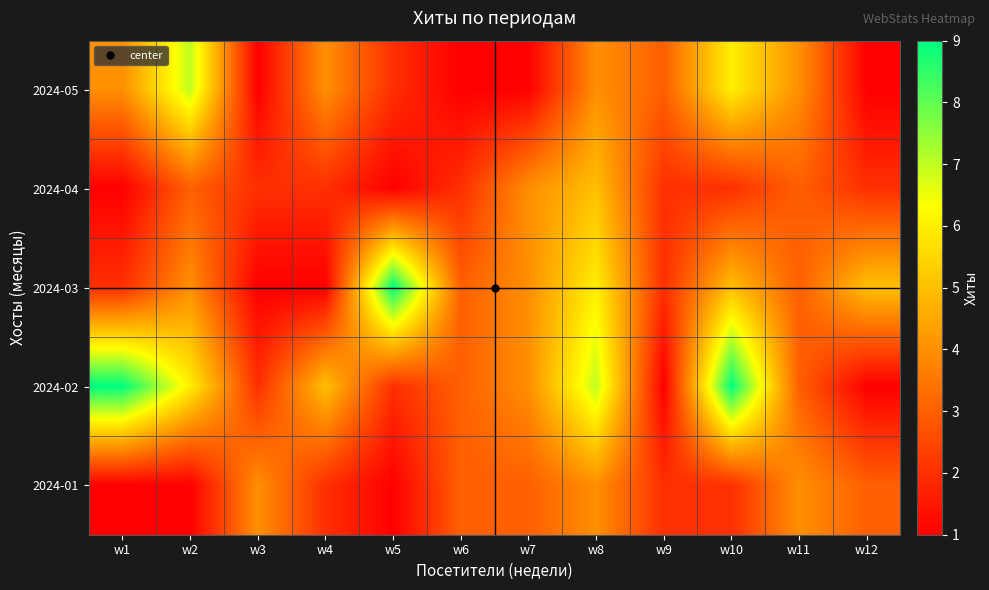

At which category is the sum across all series the highest?

w8